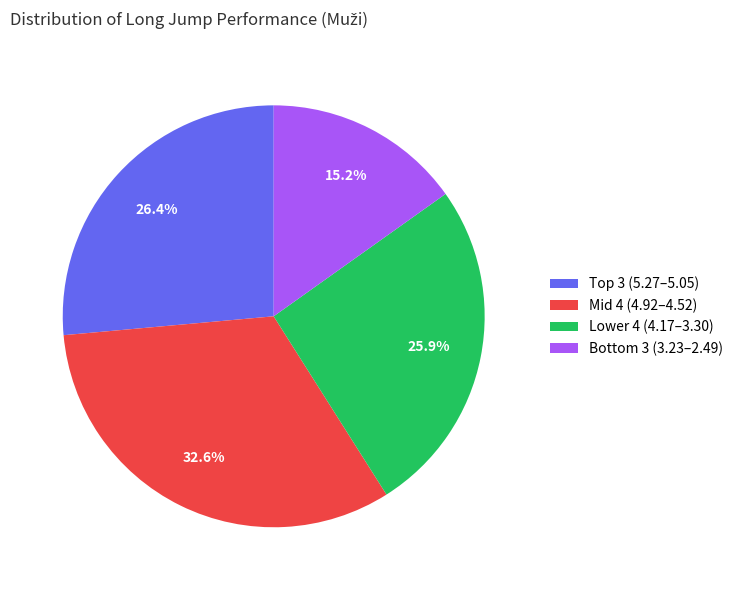

What percentage do Mid 4 (4.92–4.52) and Lower 4 (4.17–3.30) together represent?

58.4%